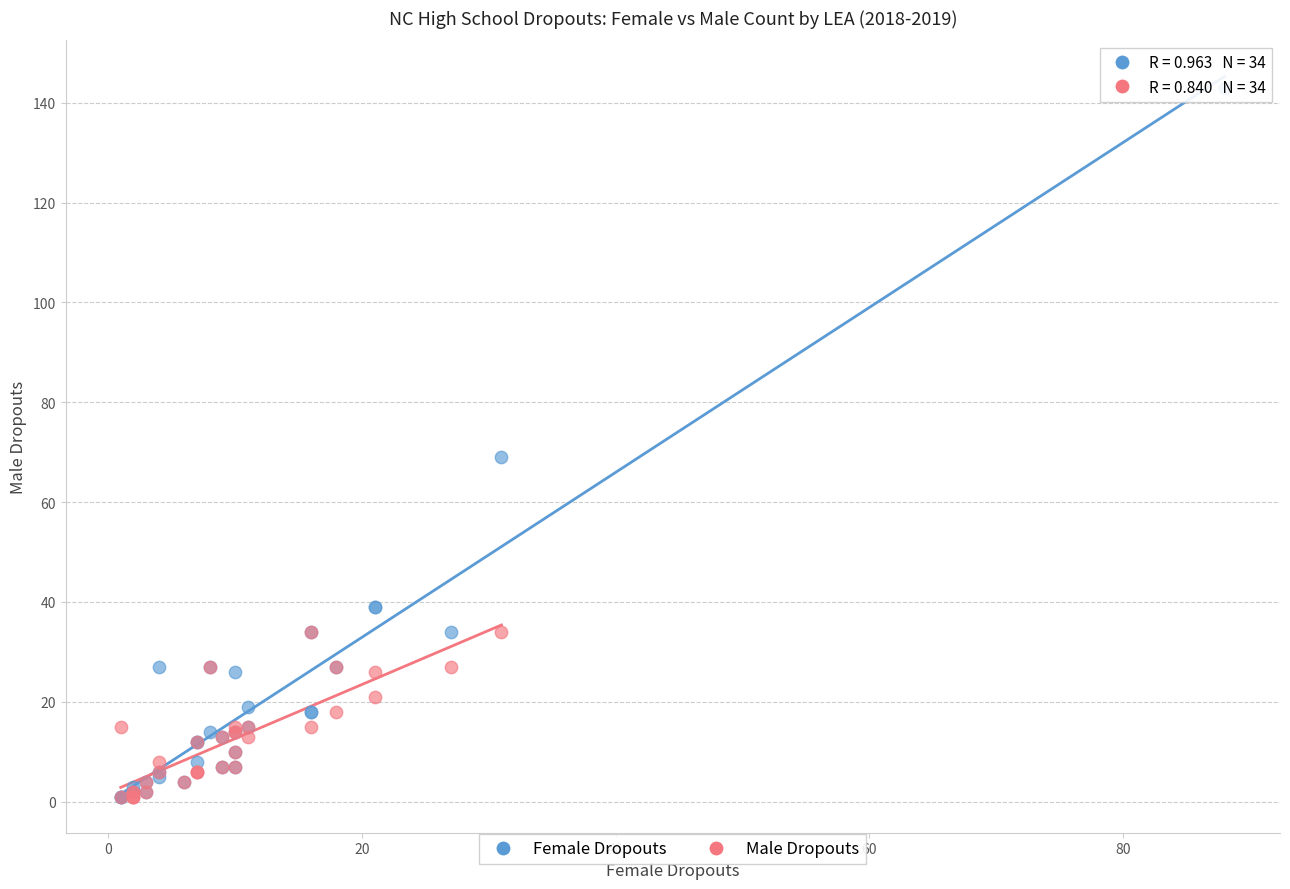

Which series has the widest spread of Y values?

Female Dropouts